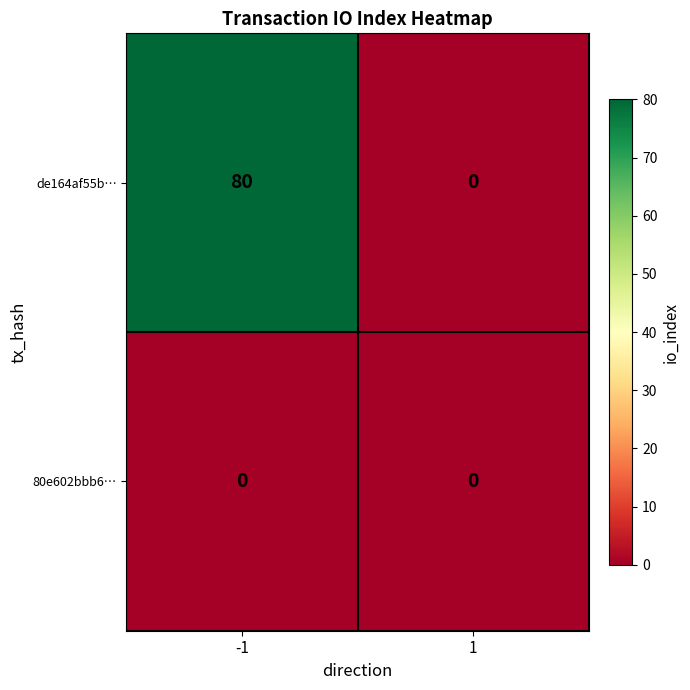

What is the difference between the maximum and minimum values in the de164af55b… series?

80